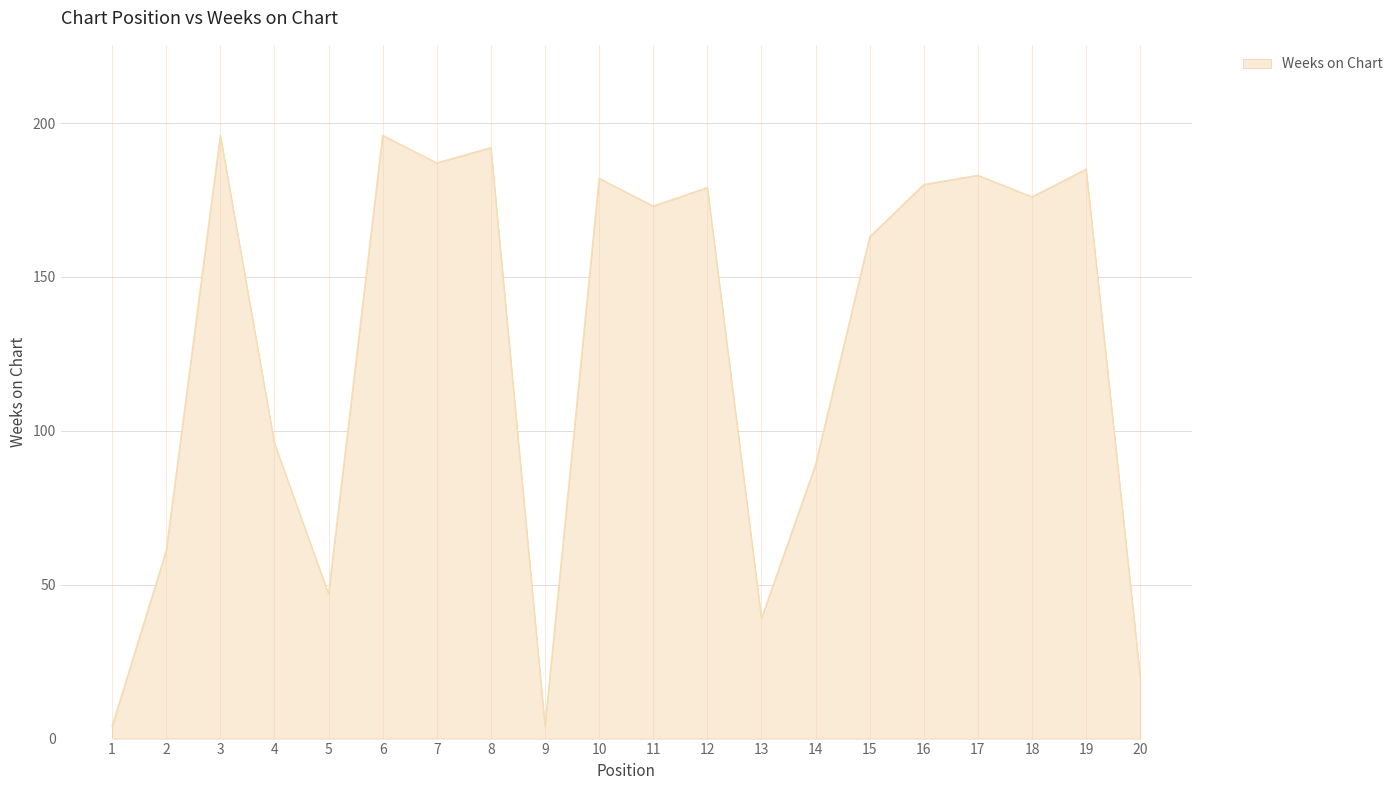

The chart shows a value of 47 at 5. True or false?

True